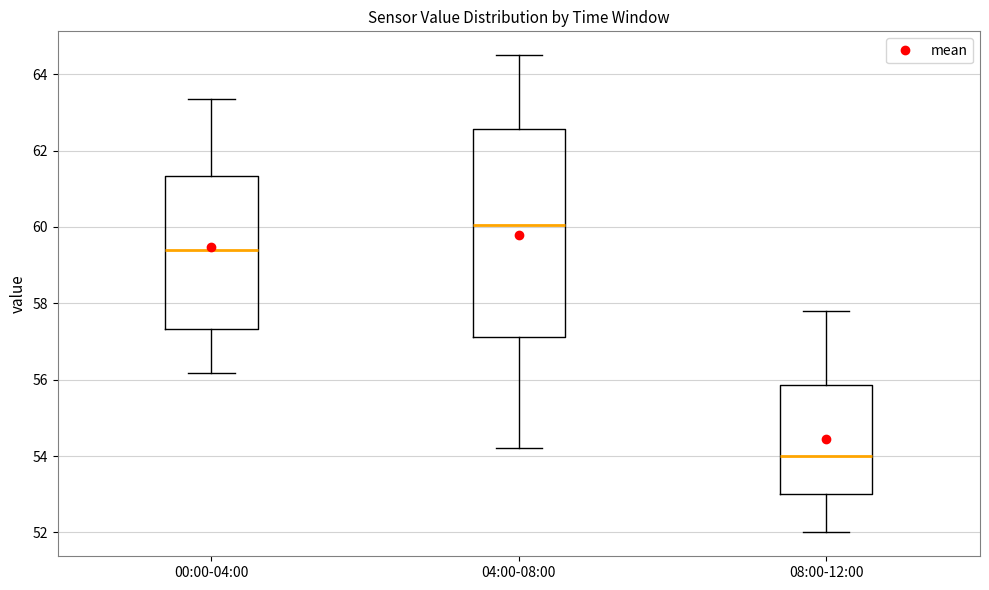

Comparing the boxes themselves (not the whiskers), which one is the tallest?

04:00-08:00